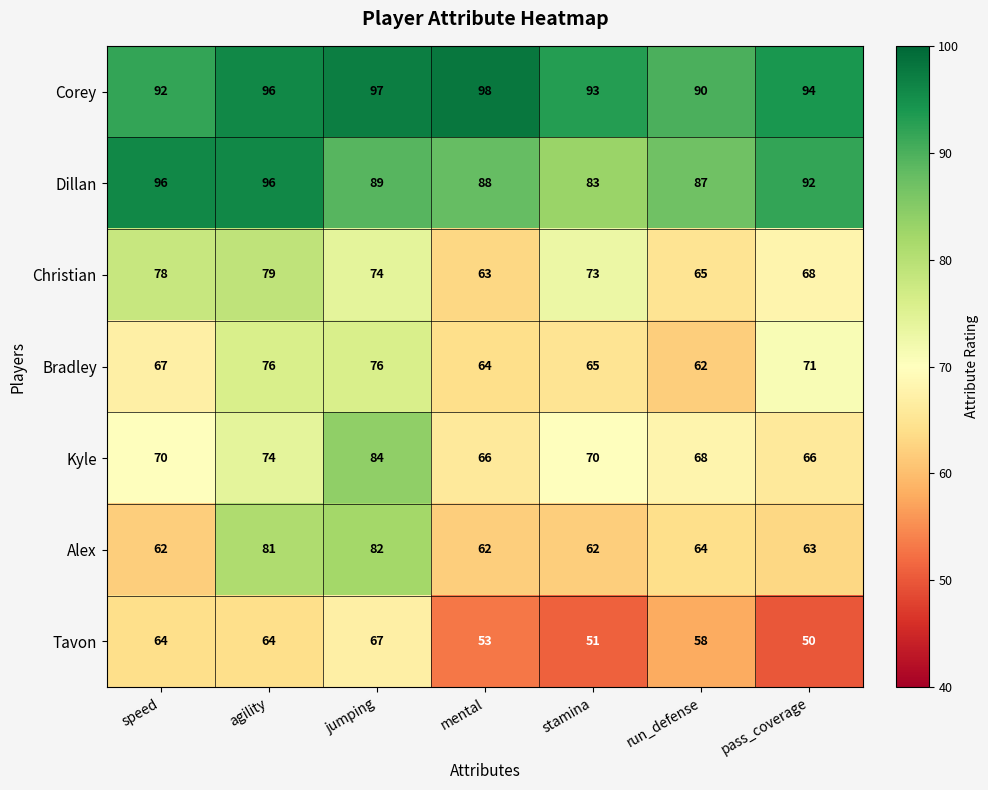

Is it true that Tavon equals 39 at agility?

False